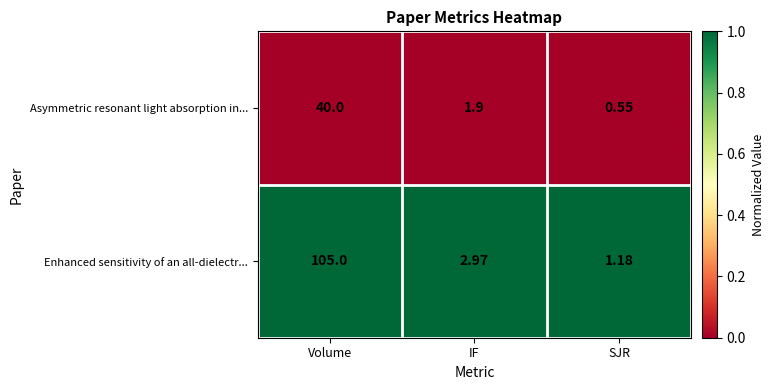

What is the total value across all series at SJR?

1.7